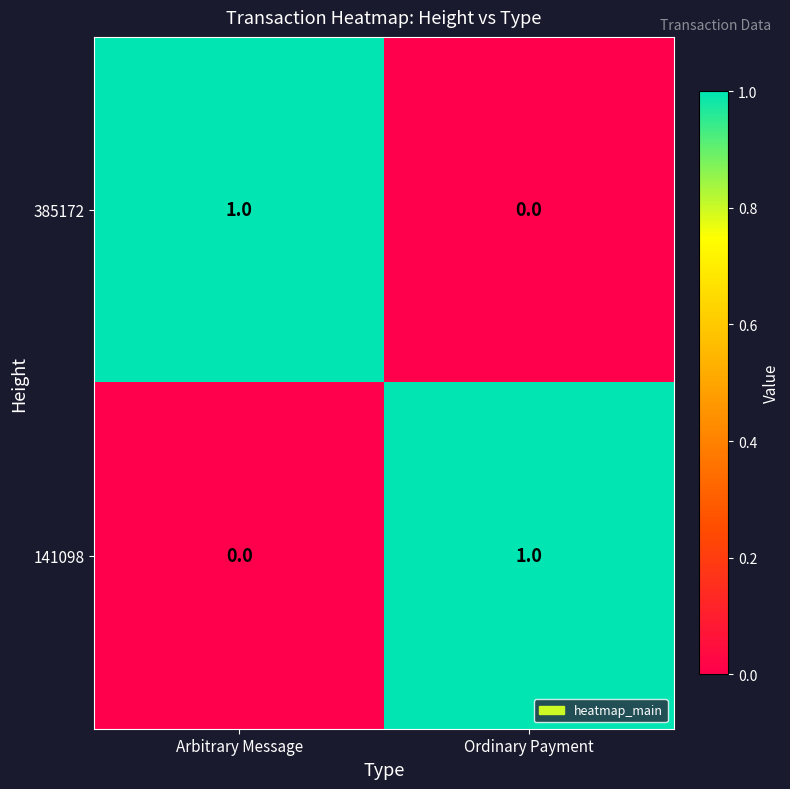

Reading right to left, list all the values displayed in this chart.

385172: Ordinary Payment=0	Arbitrary Message=1
141098: Ordinary Payment=1	Arbitrary Message=0